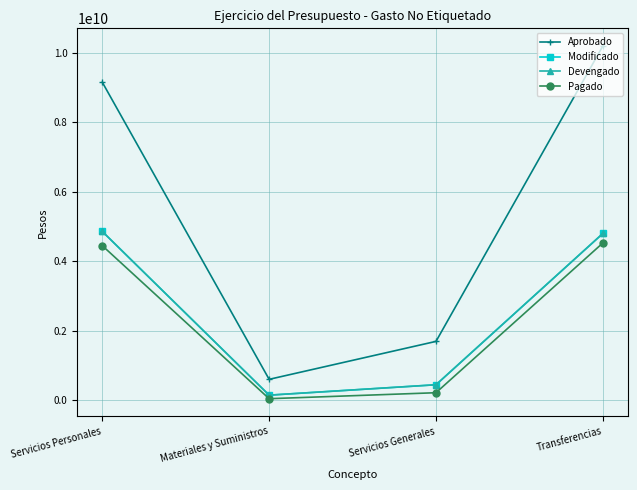

What is the difference between the highest and lowest values at Materiales y Suministros?

556796429.9